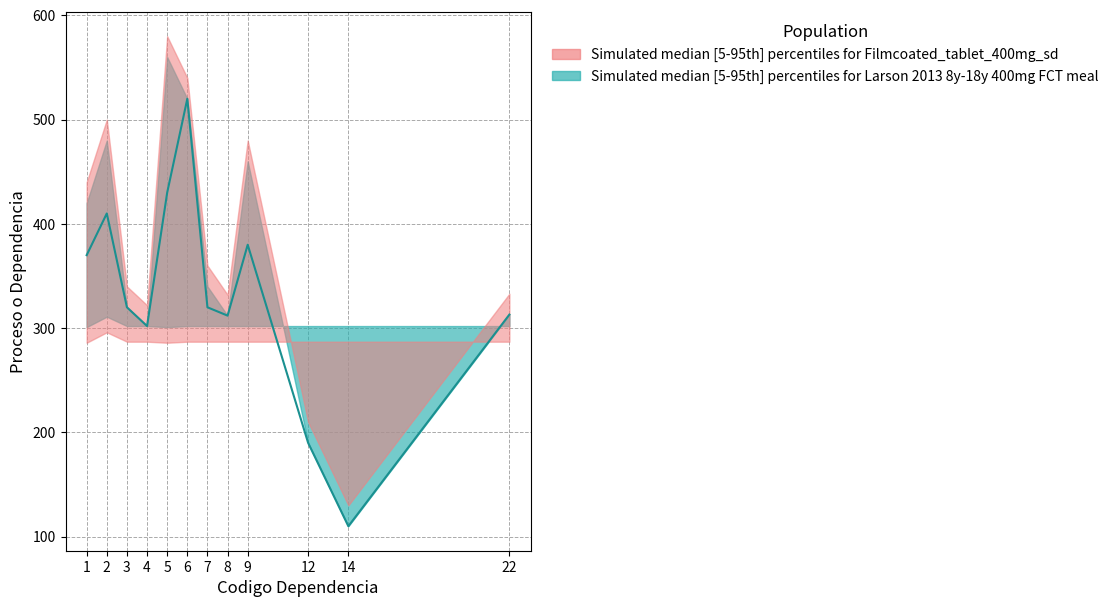

How many data points in Proceso o Dependencia (upper) are above 340?

5